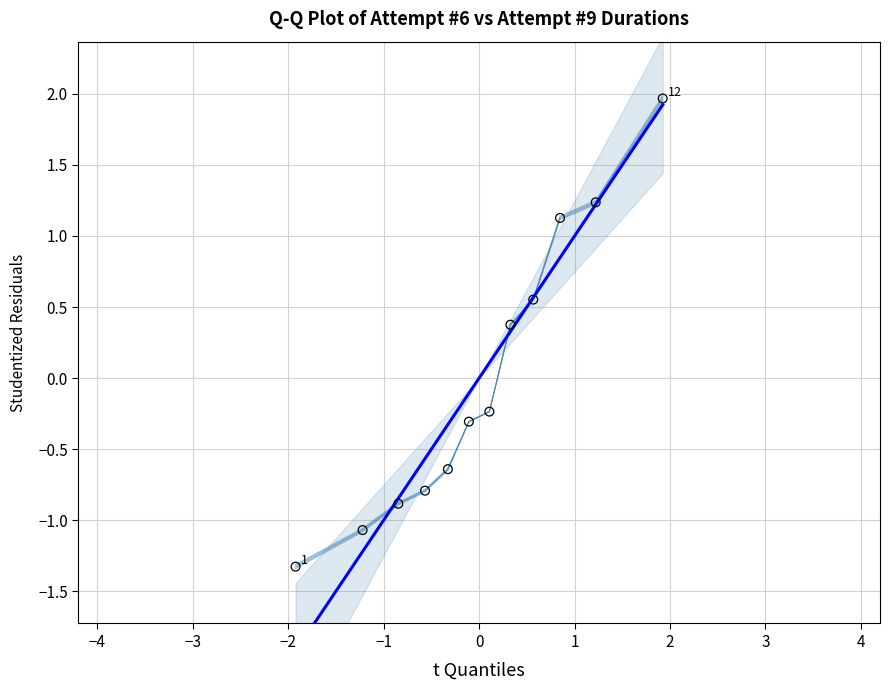

What is the range of Y values (max minus min)?

3.3